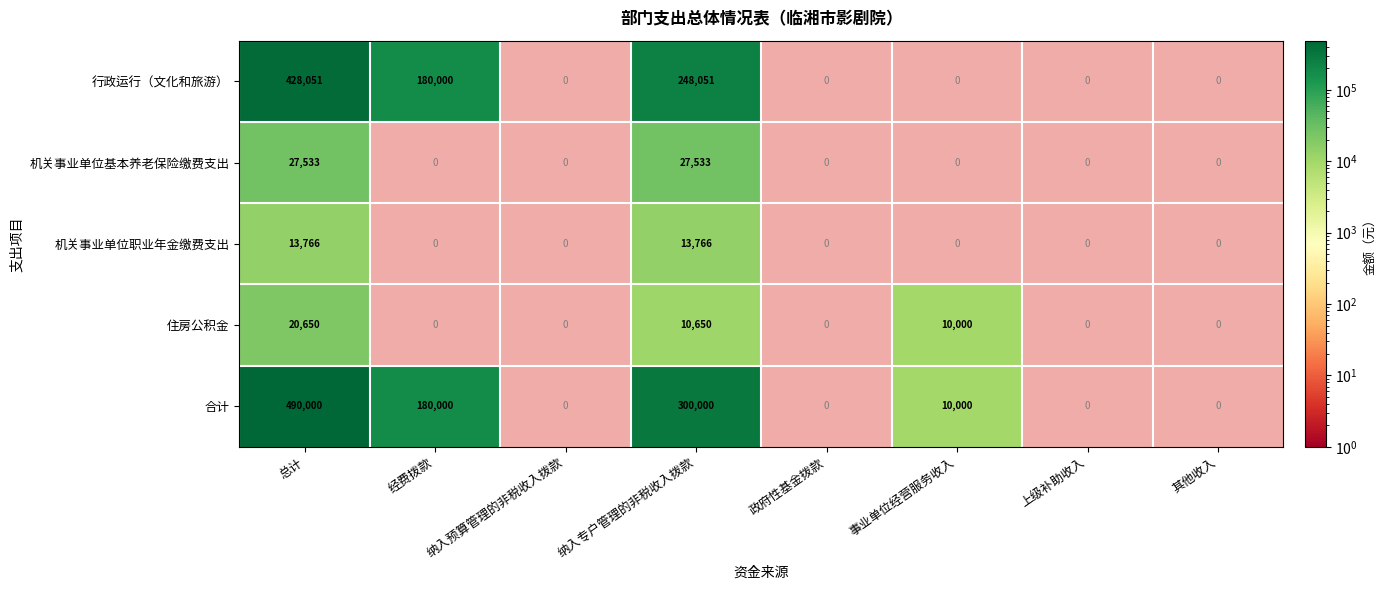

The 机关事业单位基本养老保险缴费支出 series shows 18799 at 总计. True or false?

False